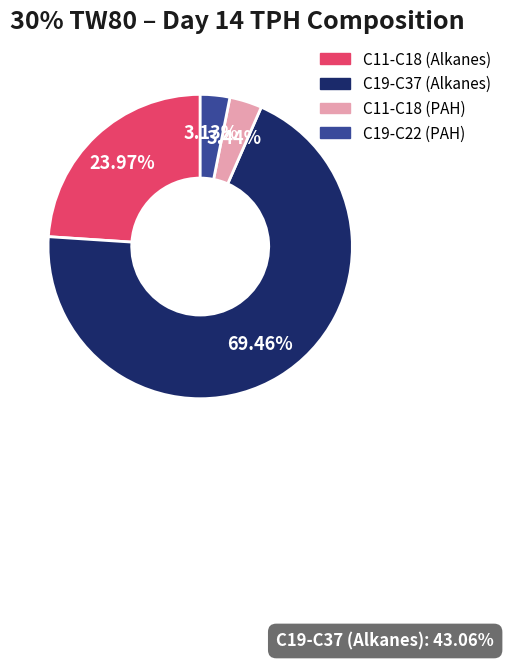

To the nearest percent, what percentage of the pie is C19-C37 (Alkanes)?

69%